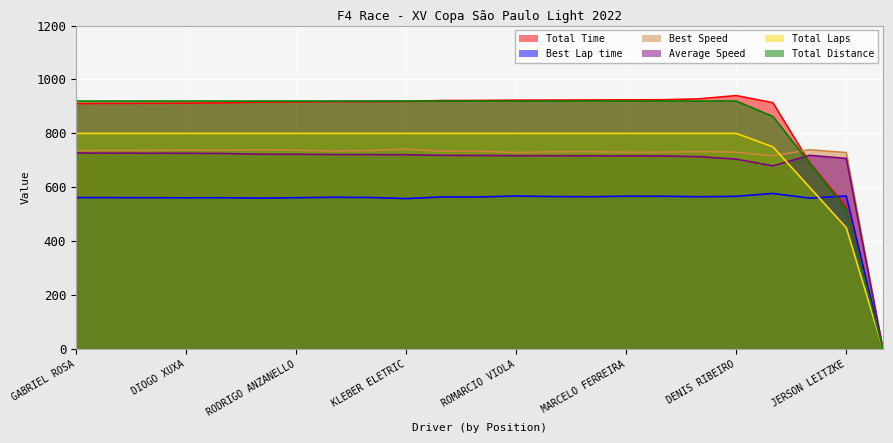

What position from the right is CHRYSTIAN LUIZ OLIVEIRA?

1